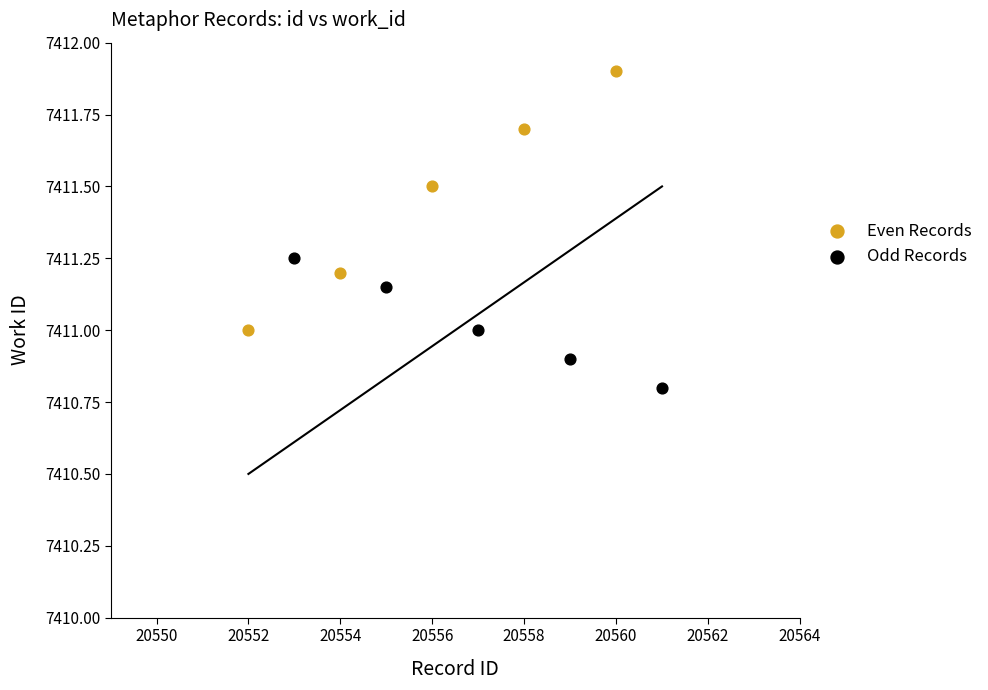

Which series contains the lowest Y value?

Odd Records